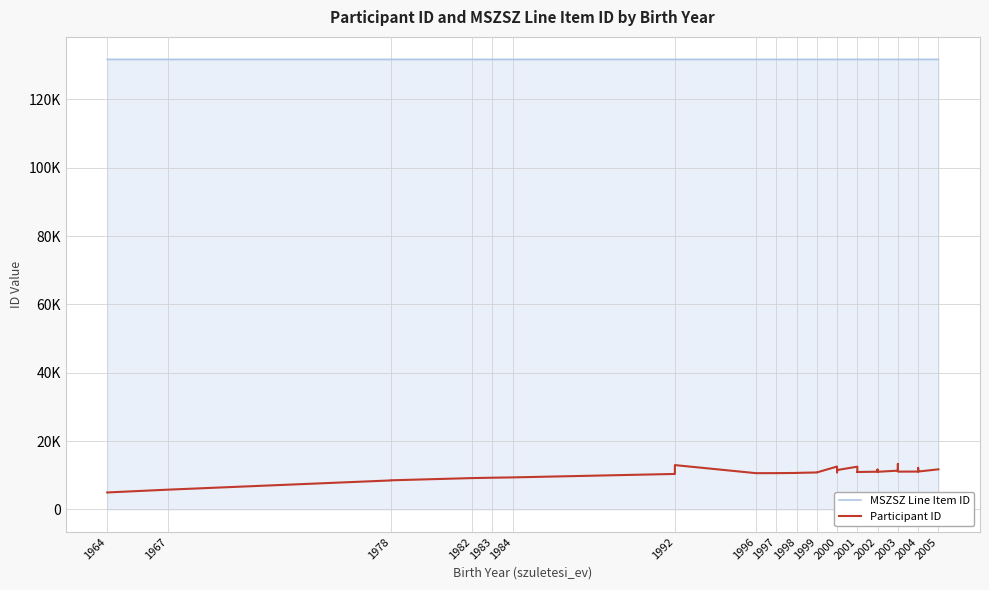

Rank the series at 1992 from highest to lowest value.

MSZSZ Line Item ID, Participant ID